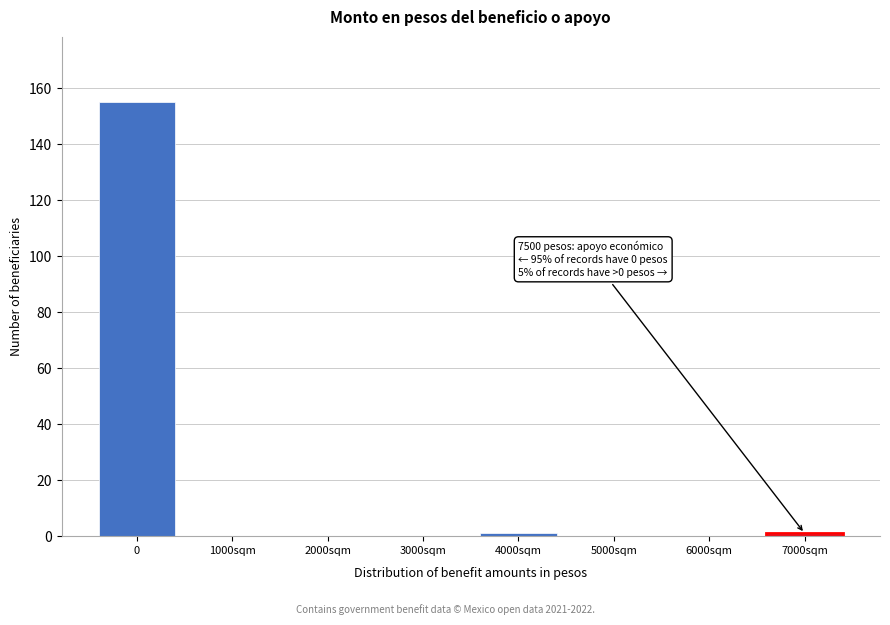

Reading left to right, transcribe all the data shown in this chart.

0=155	1000sqm=0	2000sqm=0	3000sqm=0	4000sqm=1	5000sqm=0	6000sqm=0	7000sqm=1